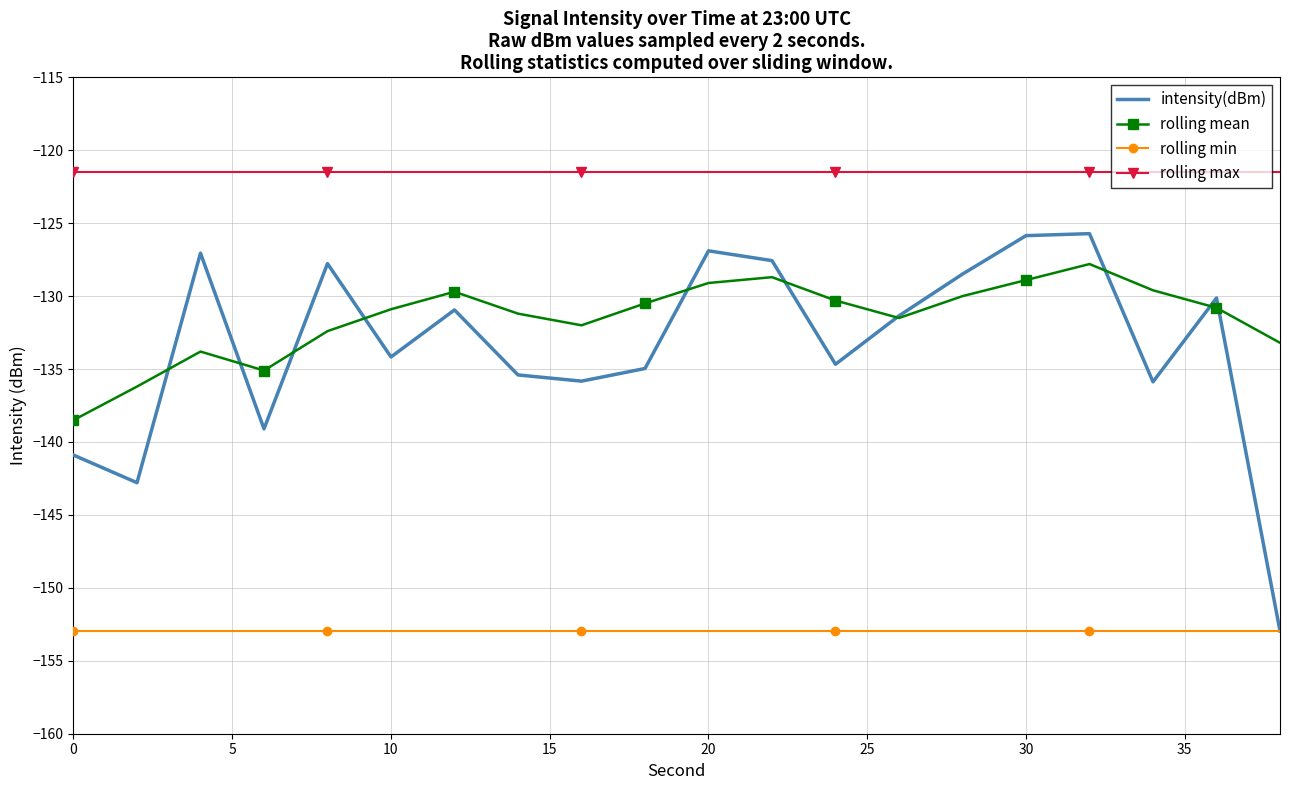

True or false: rolling max and rolling min intersect in this chart.

False